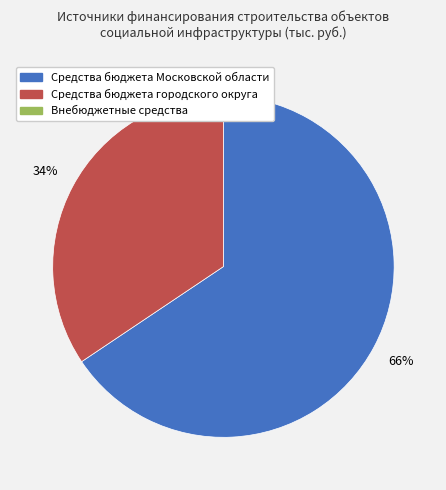

Does any single category account for the majority?

Yes